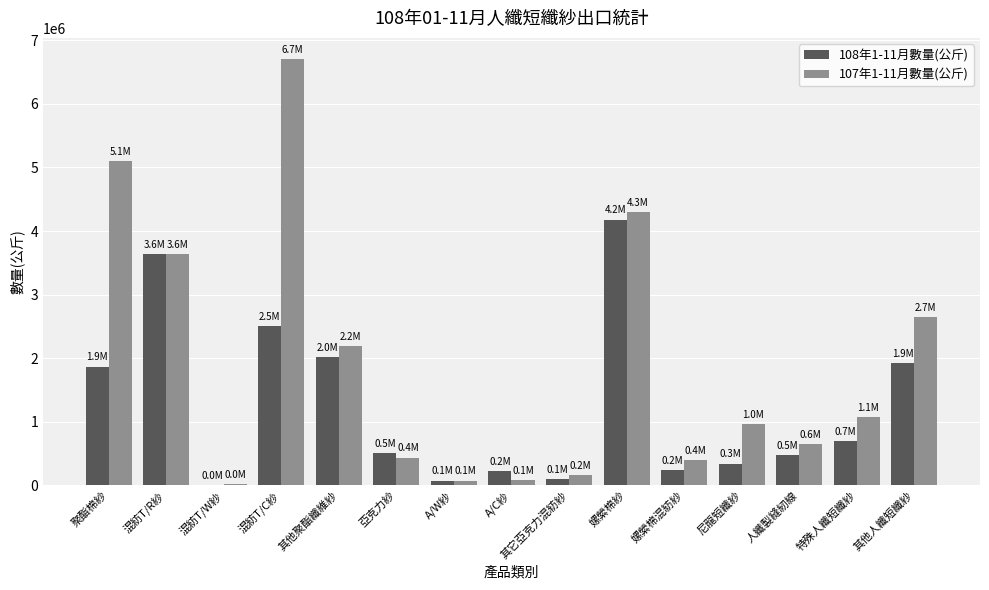

What is the total value across all series at 嫘縈棉混紡紗?

625614